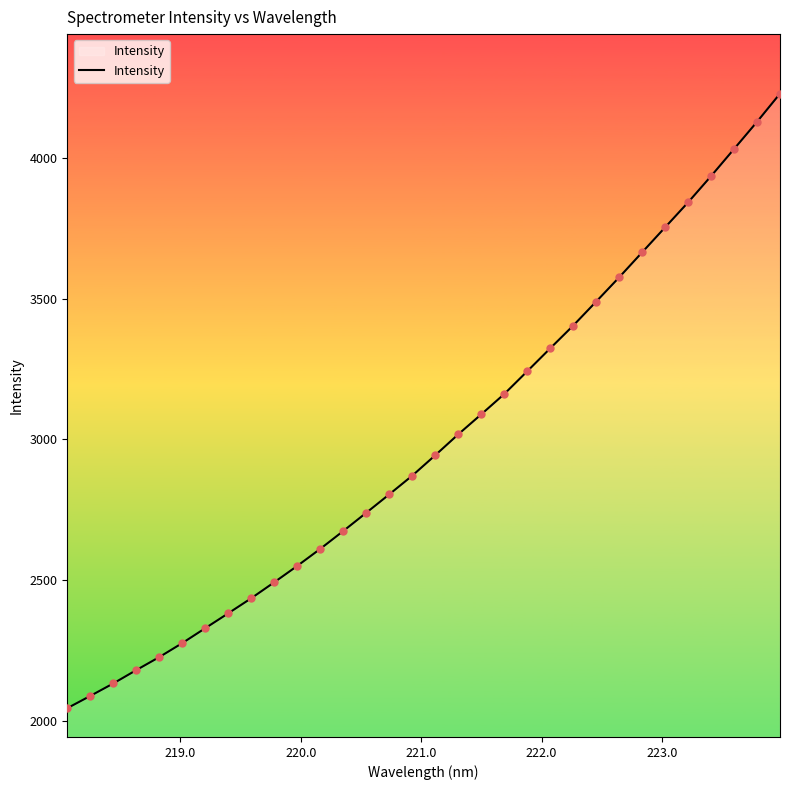

What is the difference between the maximum and minimum values?

2182.7